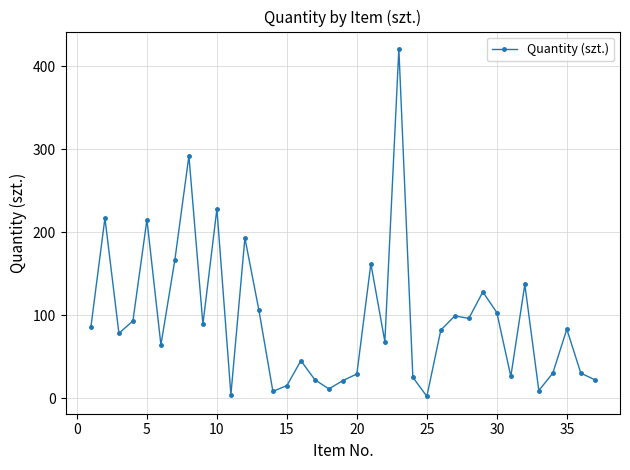

What is the difference between the second highest and second lowest values?

288